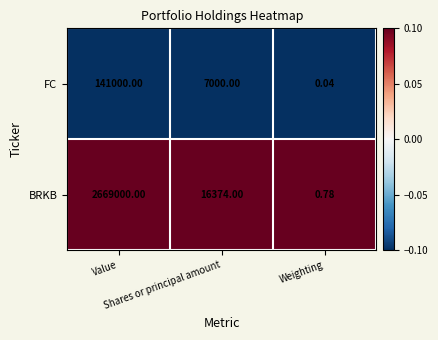

Rank the series by their maximum value, from lowest to highest.

FC, BRKB